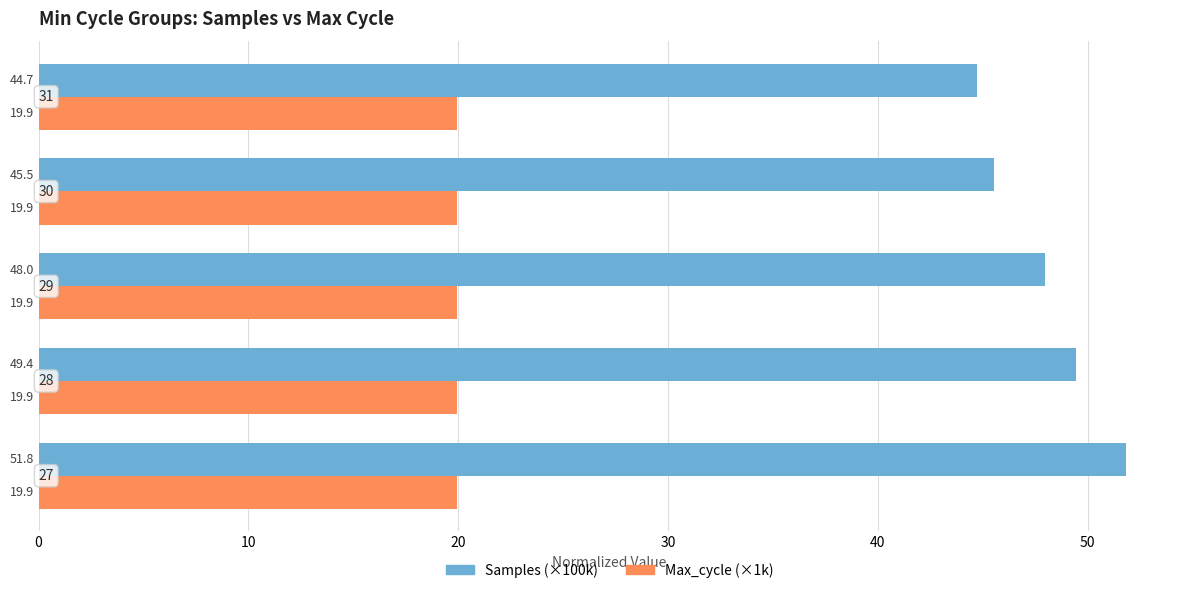

What is the average value of the Samples (×100k) series?

47.9